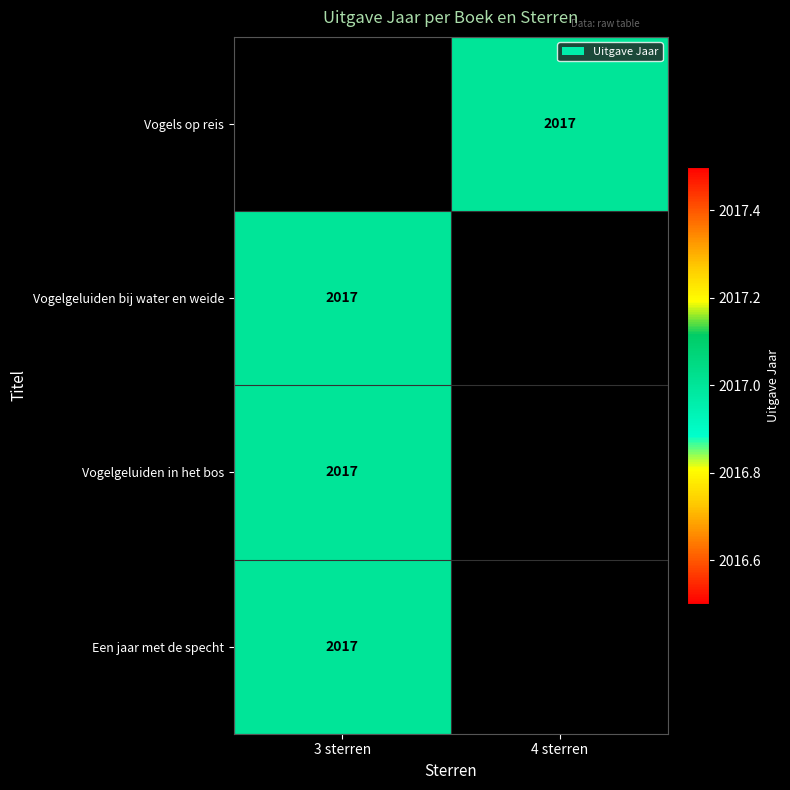

Which series has the largest range (max minus min)?

Vogelgeluiden bij water en weide